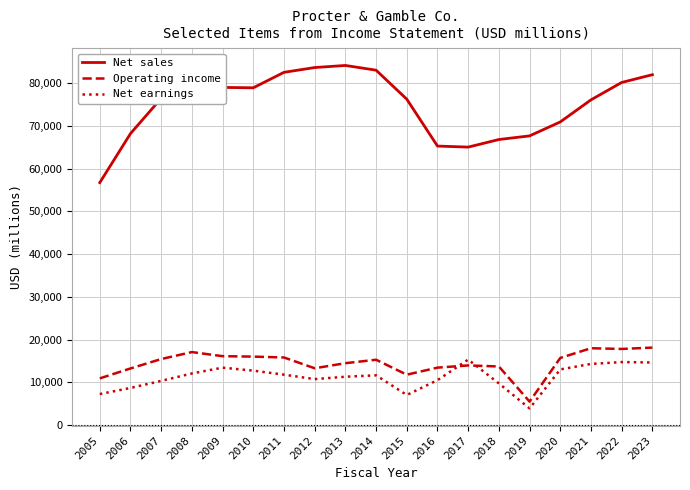

What is the difference between the maximum and second lowest values in the Net earnings series?

8290